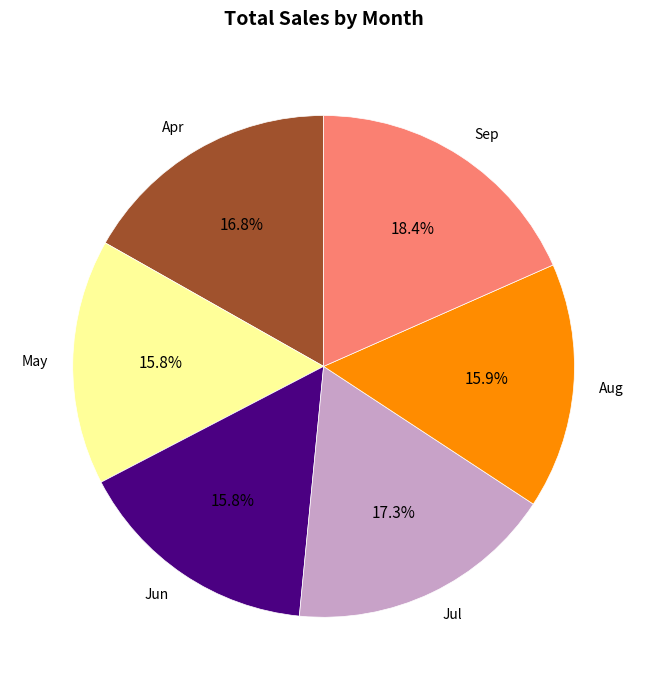

Is it true that Sep is 30% of the pie?

False